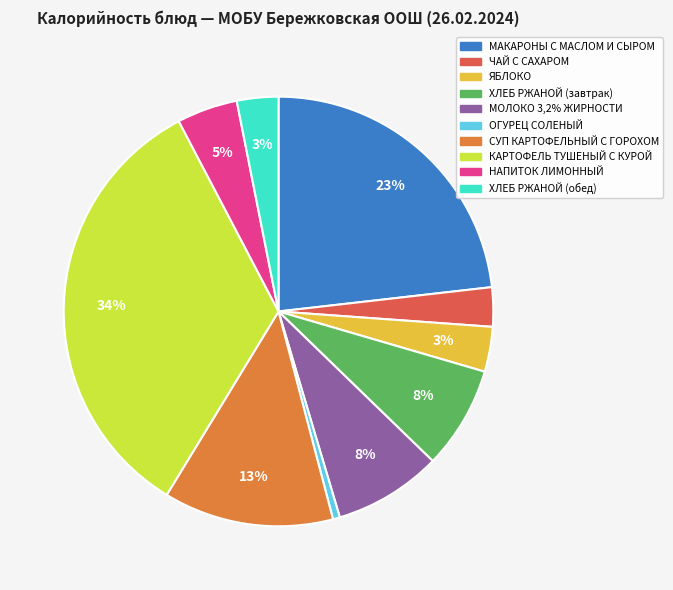

How many segments does this pie chart have?

10